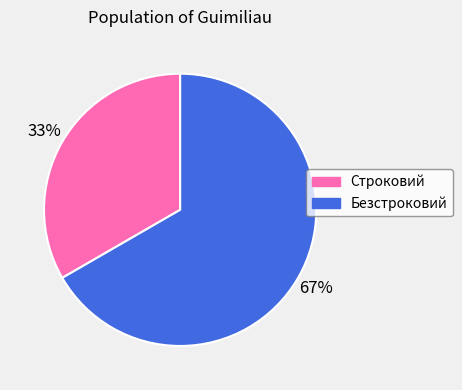

What is the ratio of the value at Безстроковий to the value at Строковий?

2.0